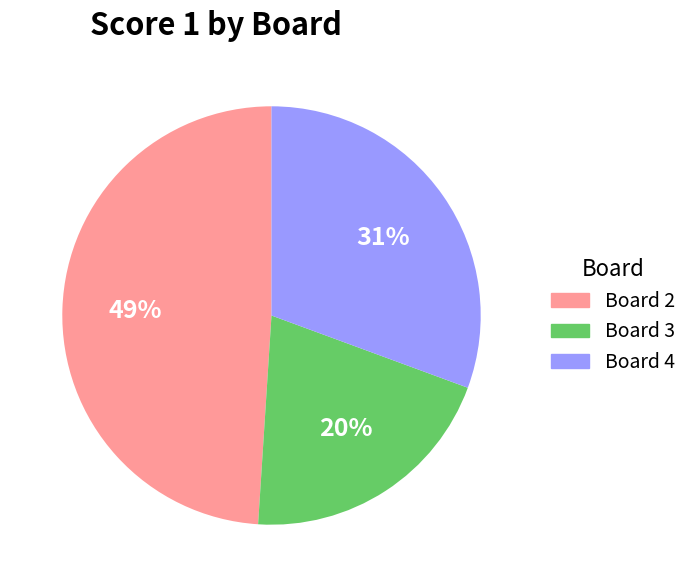

To the nearest percent, what is the difference between the largest and smallest slice percentages?

29%